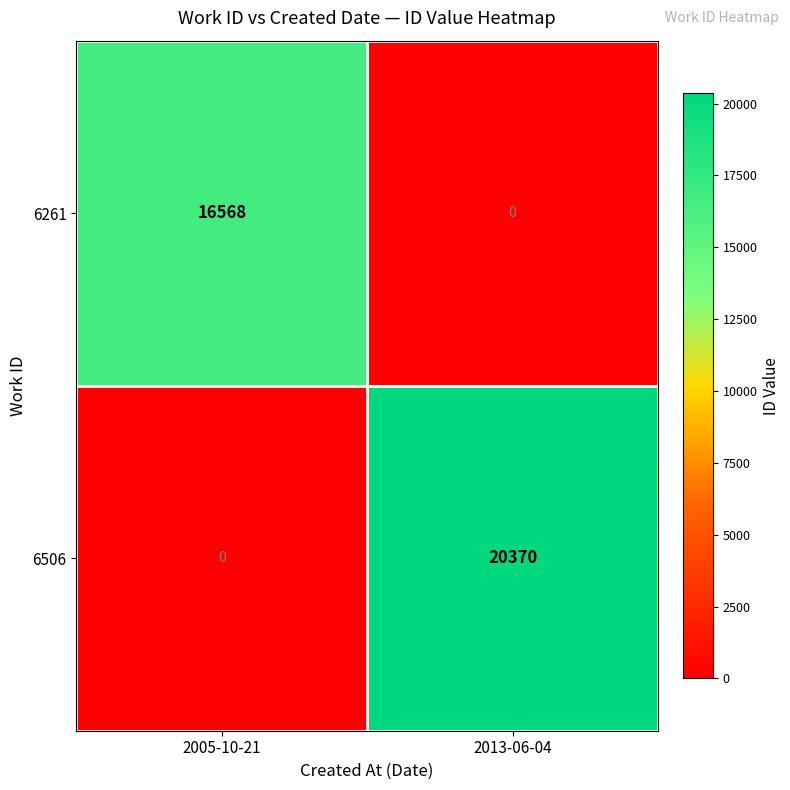

Where is 6506 nearest to the value 10185?

2005-10-21